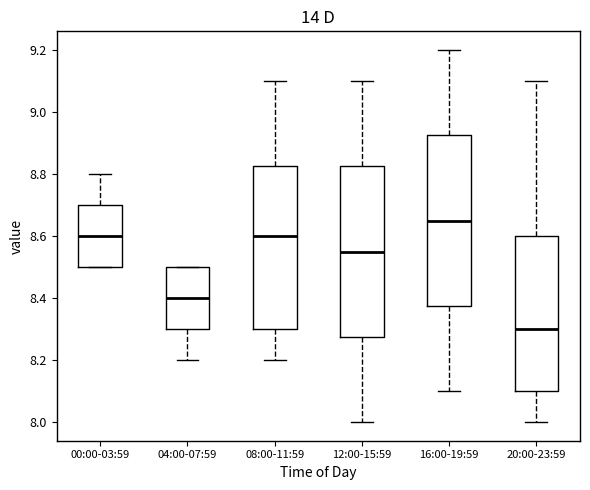

Reading left to right, read every box against the y-axis: the position of its median line, the range the box covers, and the ends of its whiskers. The values are not printed on the chart, so give them approximately, as read against the axis.

00:00-03:59: median 8.60, box 8.50 to 8.70, whiskers 8.50 to 8.80
04:00-07:59: median 8.40, box 8.30 to 8.50, whiskers 8.20 to 8.50
08:00-11:59: median 8.60, box 8.30 to 8.82, whiskers 8.20 to 9.10
12:00-15:59: median 8.56, box 8.28 to 8.82, whiskers 8.00 to 9.10
16:00-19:59: median 8.66, box 8.38 to 8.92, whiskers 8.10 to 9.20
20:00-23:59: median 8.30, box 8.10 to 8.60, whiskers 8.00 to 9.10